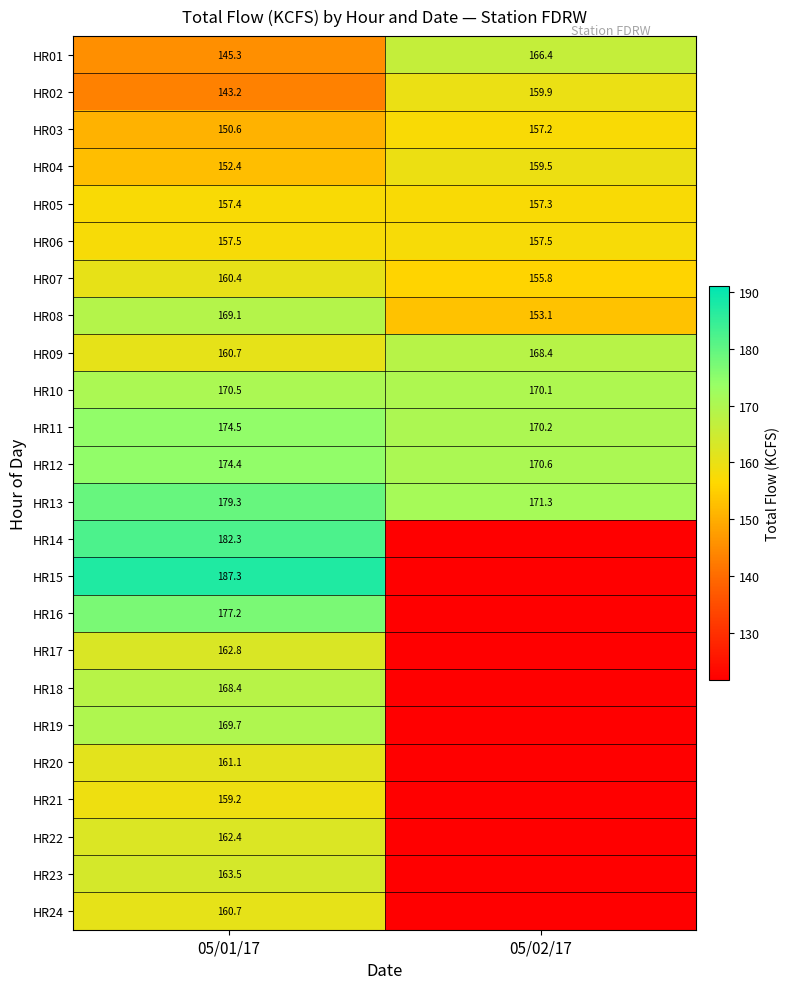

List the labels in order of HR05 value, largest first.

05/01/17, 05/02/17